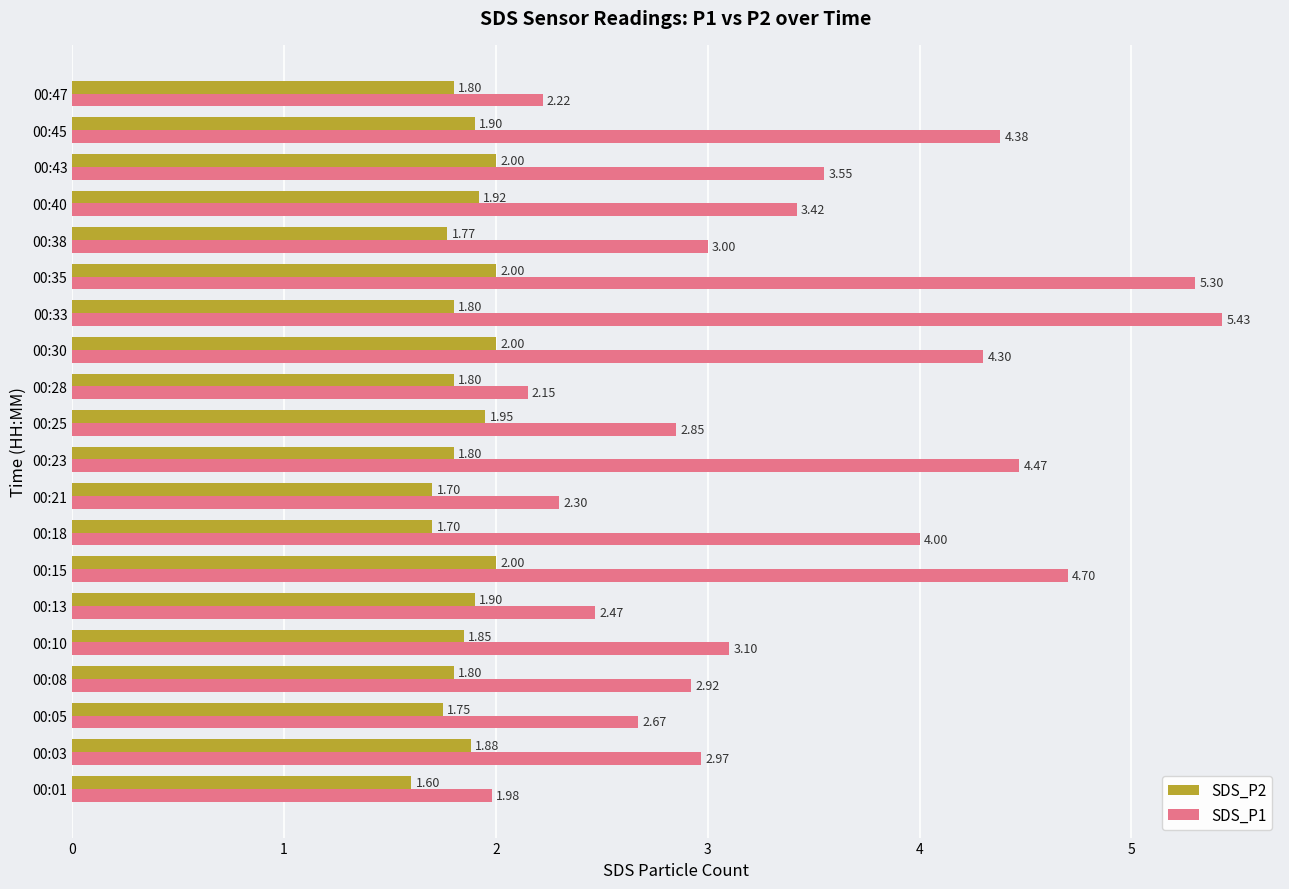

What is the spread (max minus min) of values at 00:05?

0.9